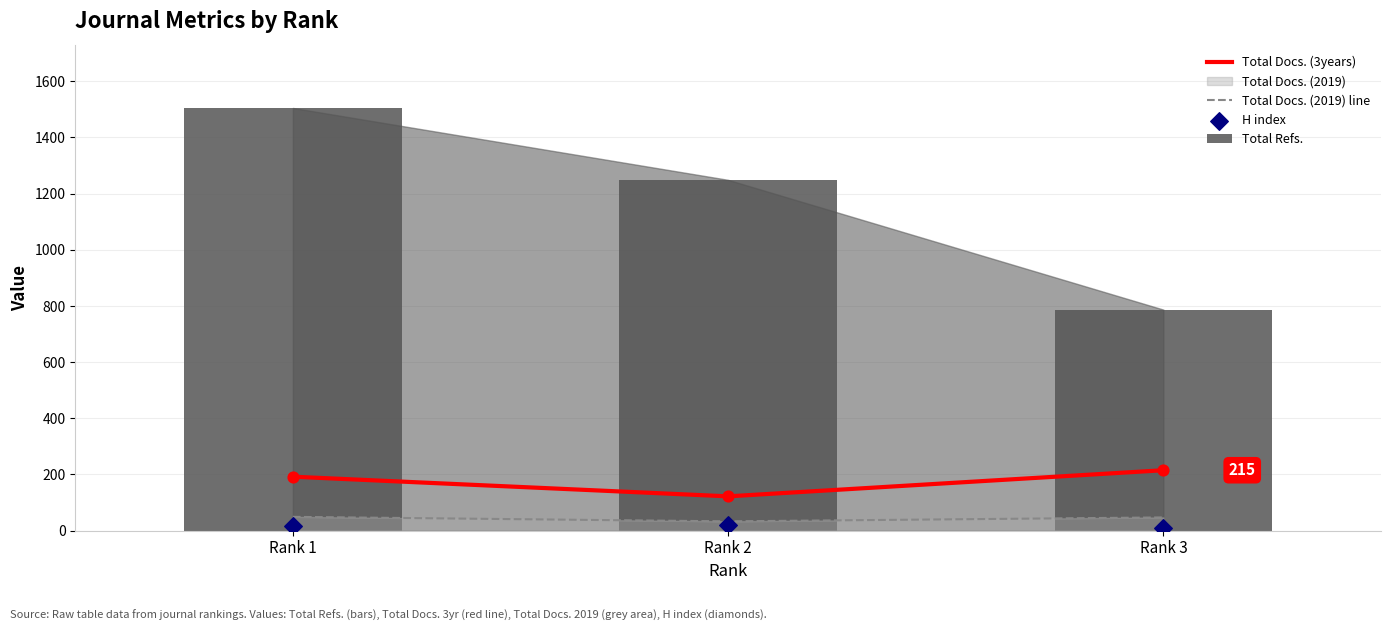

What is the total value across all series at Rank 2?

1423